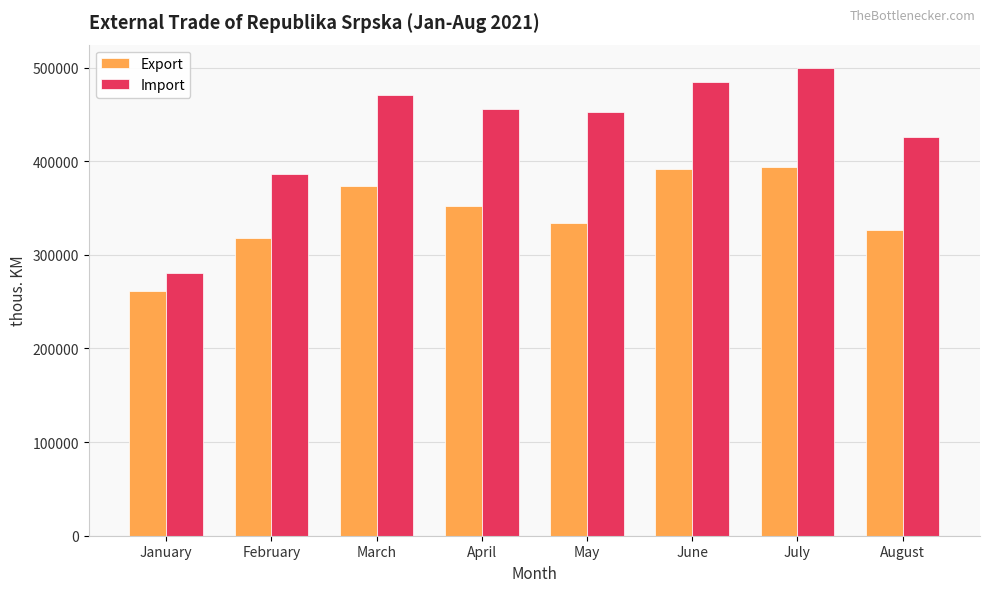

Reading left to right, extract all data points from this chart.

Export: January=261083.1	February=318453.6	March=373306.1	April=352479.2	May=333765.0	June=391357.1	July=393800.3	August=326085.2
Import: January=280973.0	February=386845.9	March=470667.6	April=456332.1	May=452610.5	June=484135.6	July=499586.8	August=426088.5